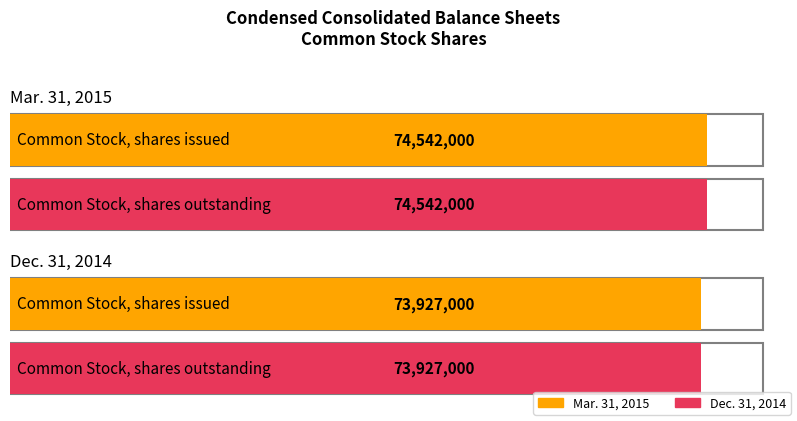

True or false: Mar. 31, 2015 has a value of 131875086 at Common Stock, shares outstanding.

False